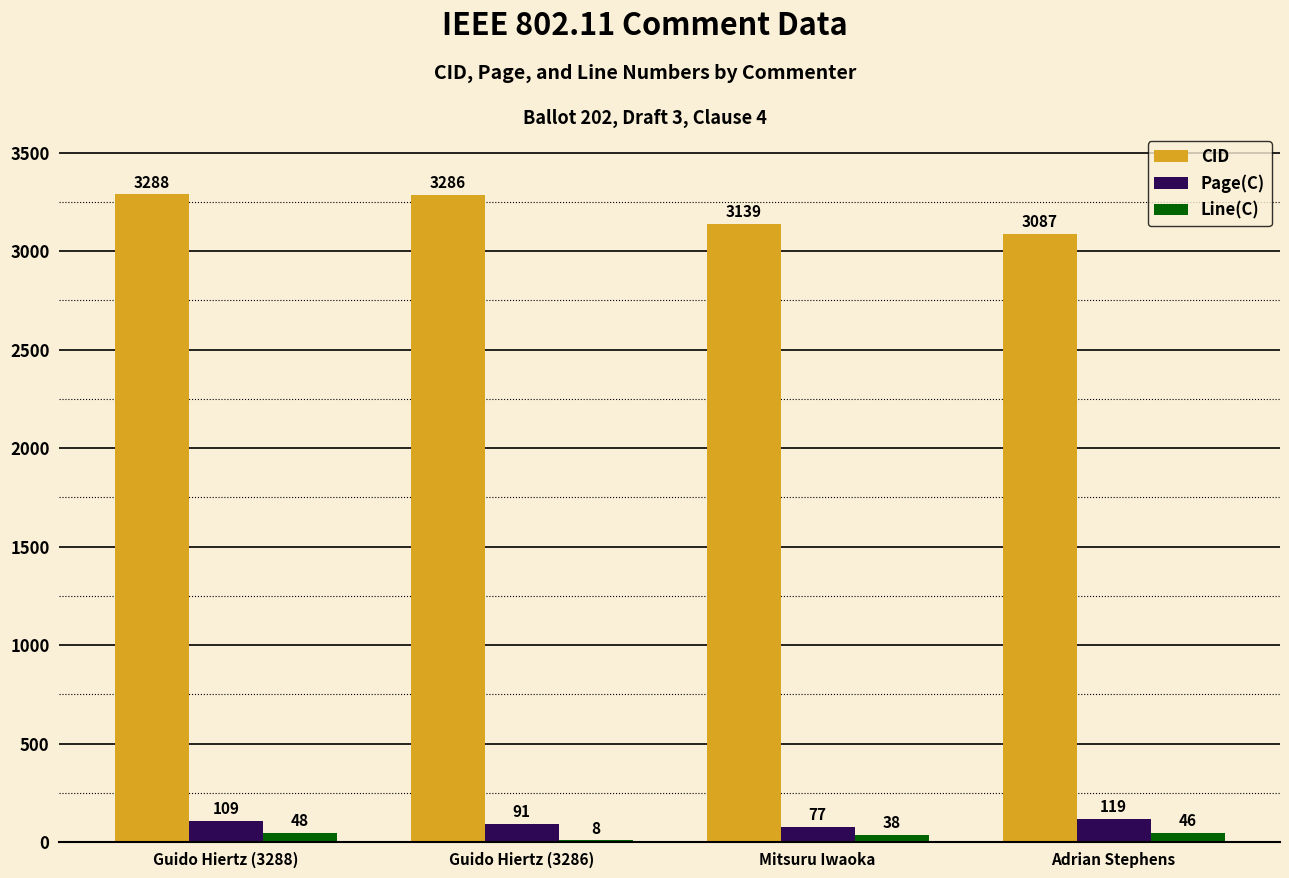

At which category is the sum across all series the highest?

Guido Hiertz (3288)